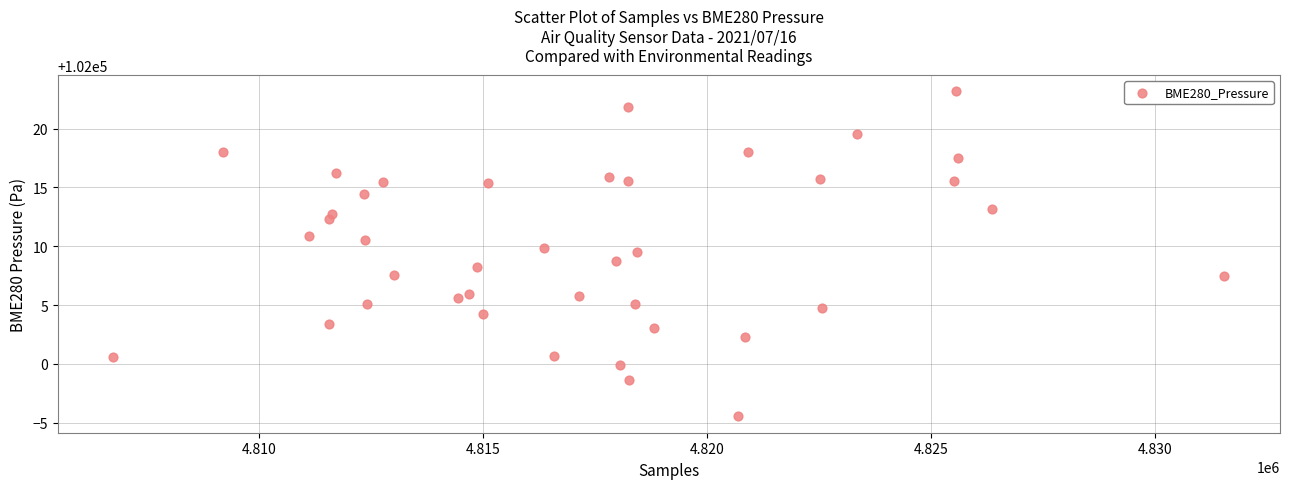

What is the range of X values (max minus min)?

24810.0